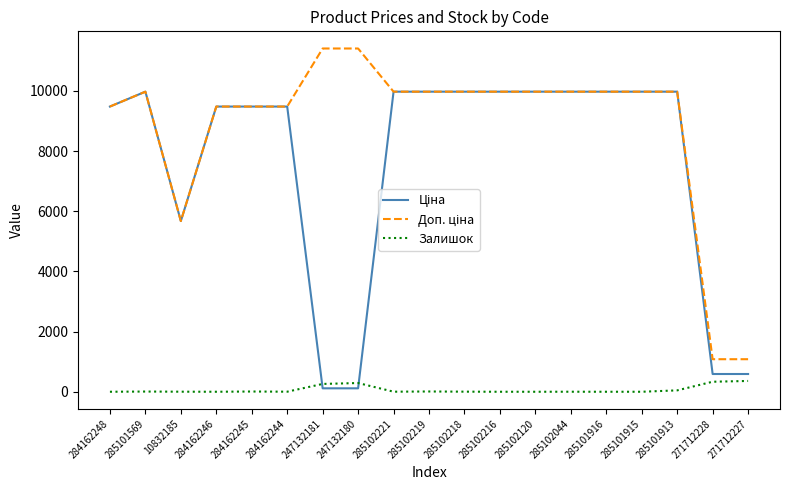

What is the total value across all series at 271712228?

2004.6